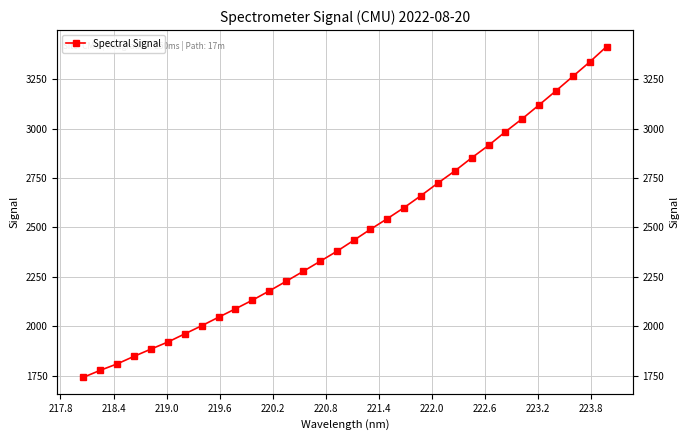

The value at 220.2 is 735.5. True or false?

False